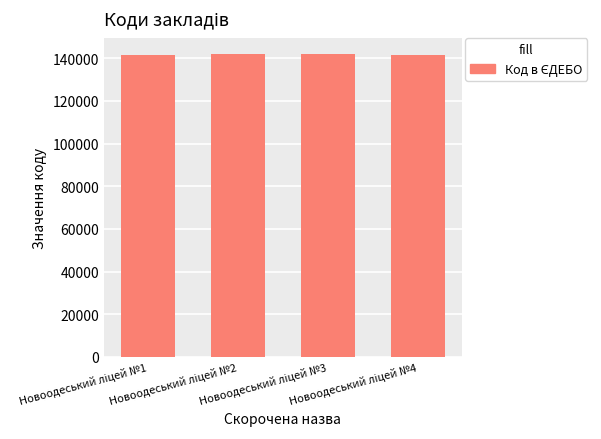

Does the chart contain stacked bars?

No